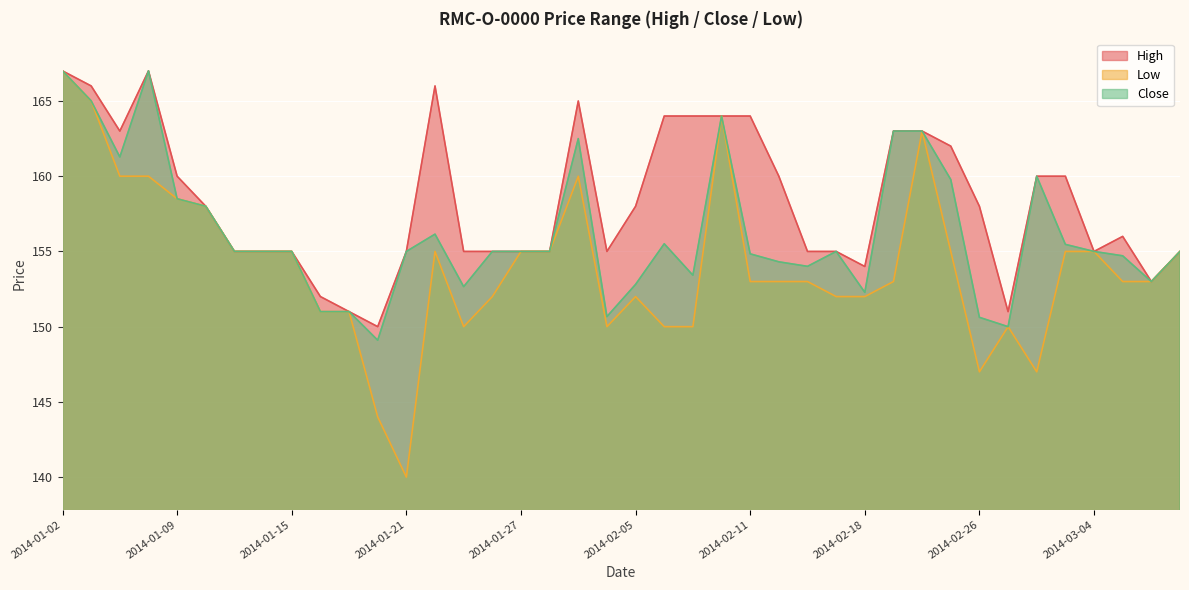

At which category is the sum across all series the highest?

2014-01-02